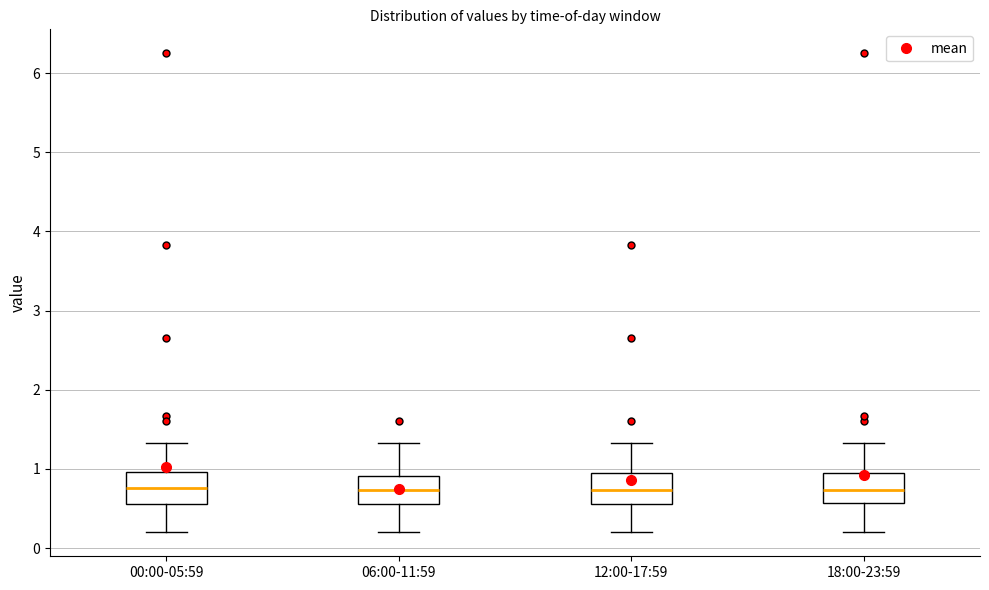

Where does the median line of the box for 00:00-05:59 sit on the y-axis? The values are not printed on the chart, so give them approximately, as read against the axis.

0.8